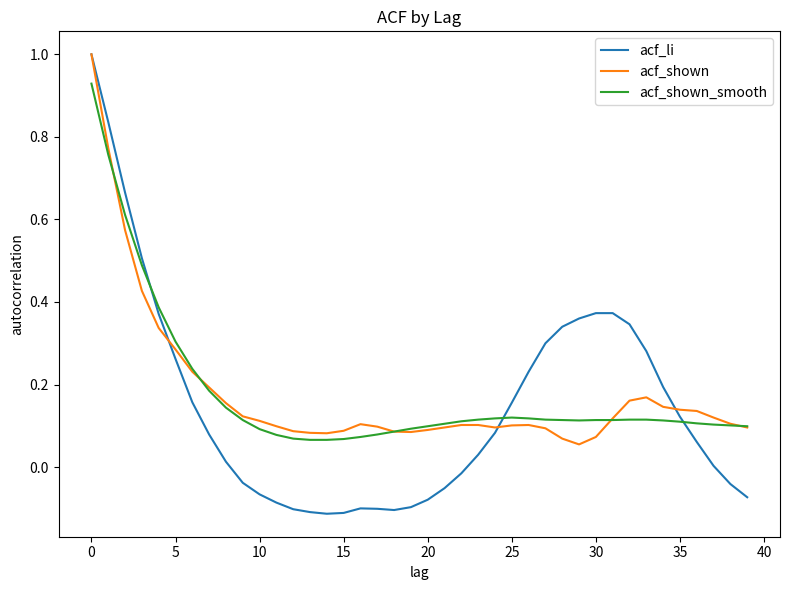

Which series has the widest spread of values?

acf_li